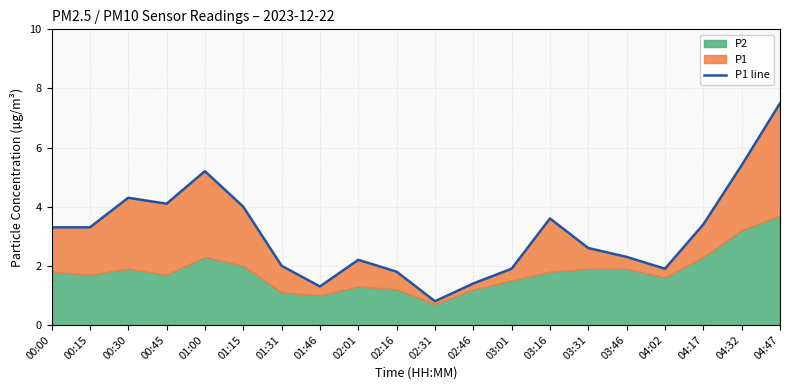

List the labels in order of value, smallest first.

02:31, 01:46, 02:46, 02:16, 03:01, 04:02, 01:31, 02:01, 03:46, 03:31, 00:00, 00:15, 04:17, 03:16, 01:15, 00:45, 00:30, 01:00, 04:32, 04:47